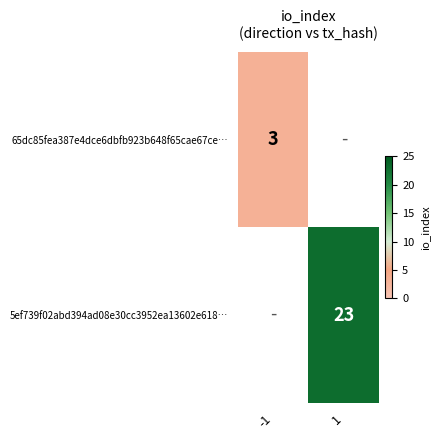

Is it true that 5ef739f02abd394ad08e30cc3952ea13602e618… equals 23 at 1?

True